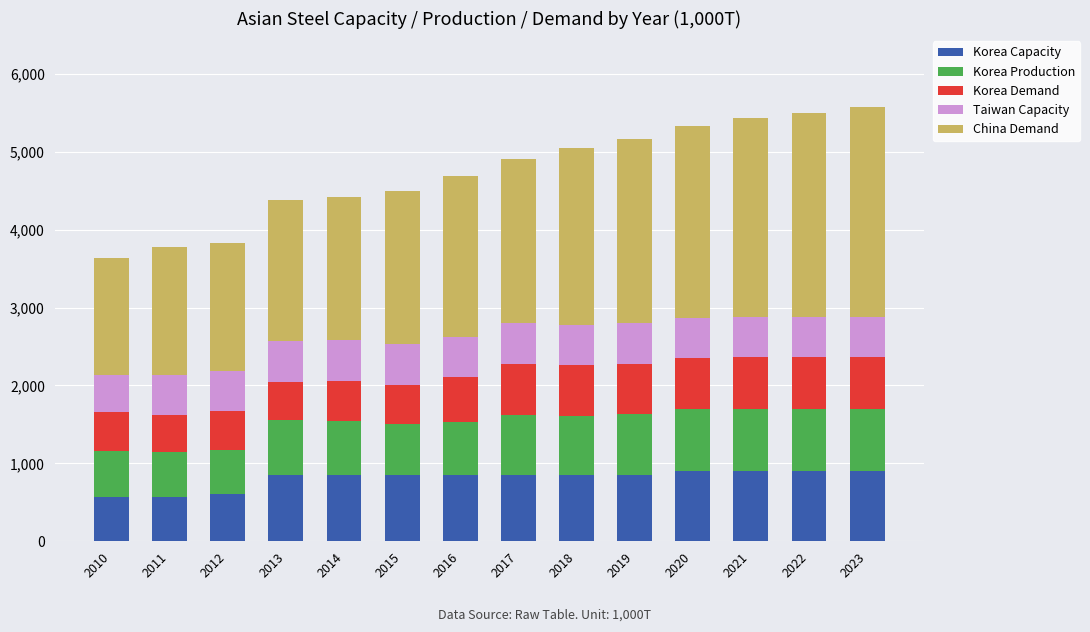

True or false: Korea Capacity has a value of 1552 at 2022.

False